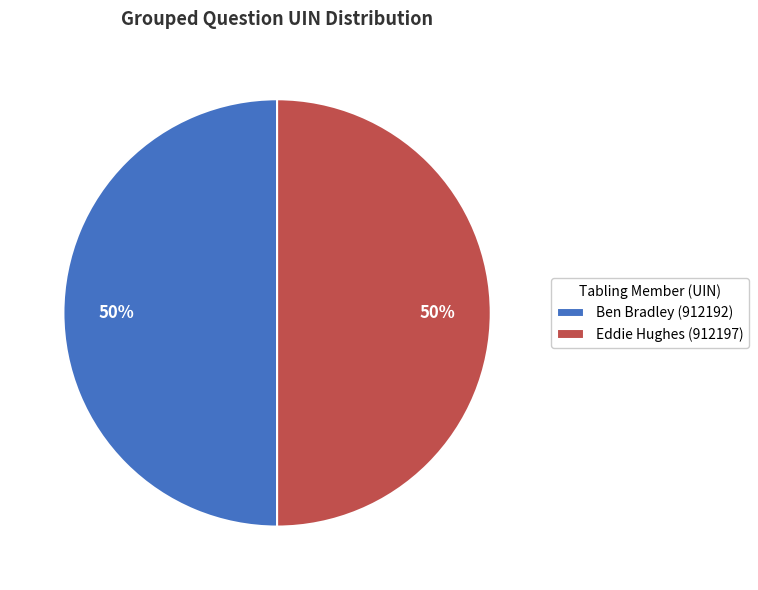

What is the ratio of the value at Eddie Hughes (912197) to the value at Ben Bradley (912192)?

1.0